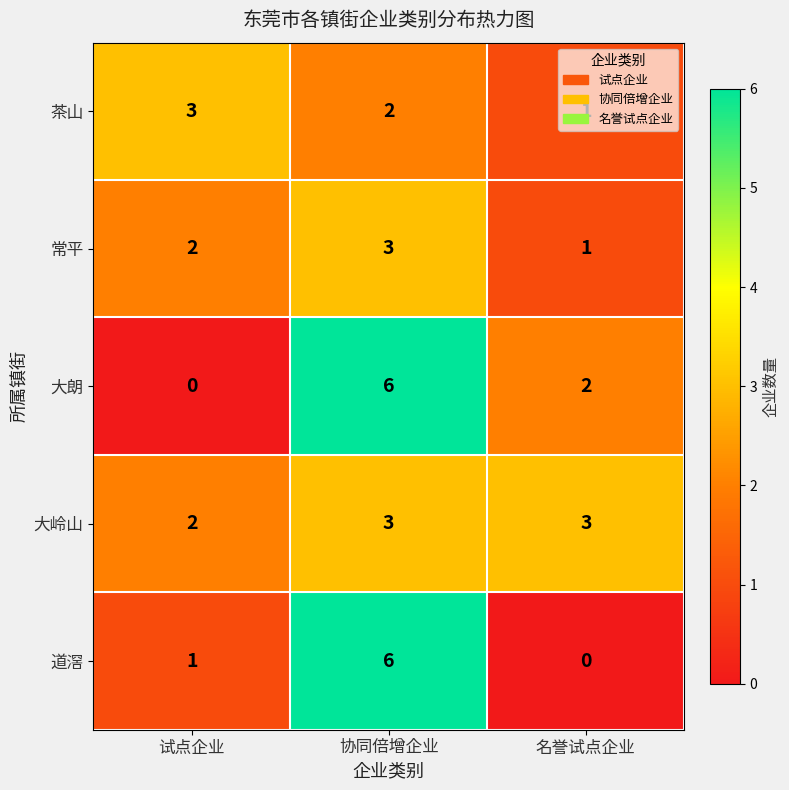

How many distinct data groups are displayed?

5